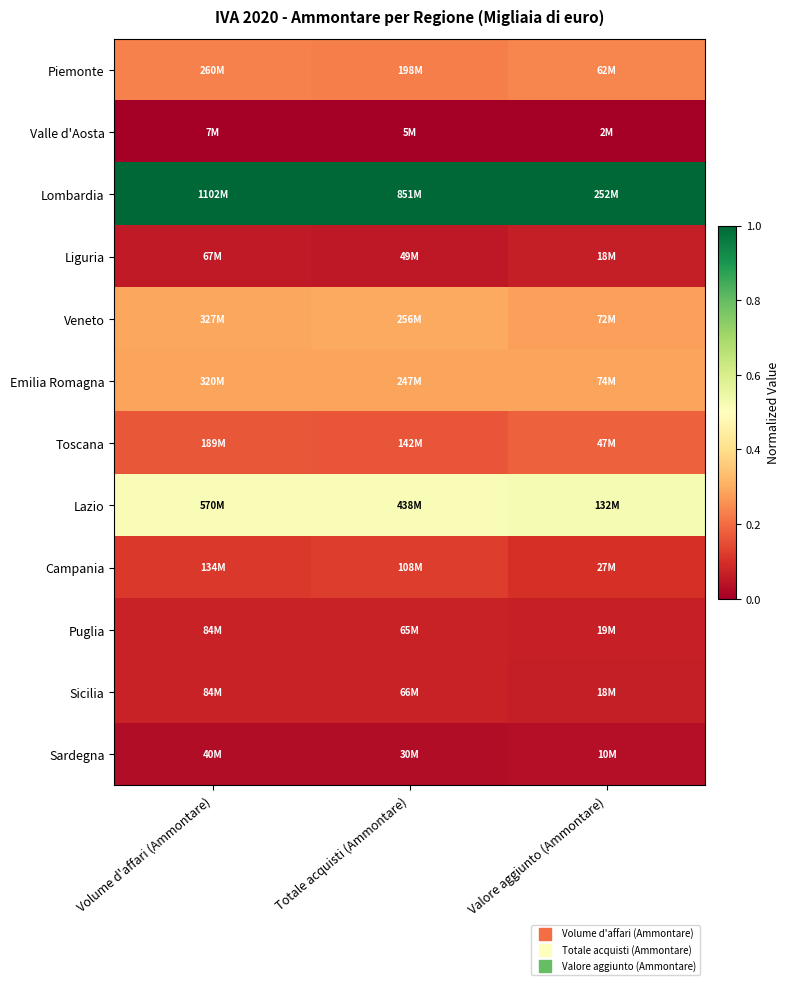

List the series in order of their peak value, highest first.

Lombardia, Lazio, Veneto, Emilia Romagna, Piemonte, Toscana, Campania, Sicilia, Puglia, Liguria, Sardegna, Valle d'Aosta